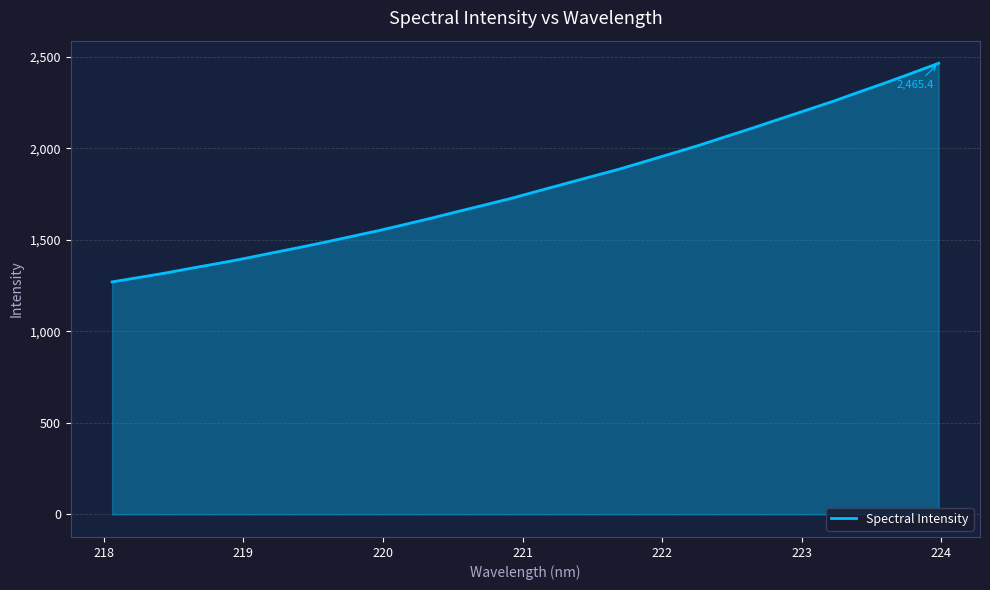

What is the difference between the maximum and minimum values?

1194.8